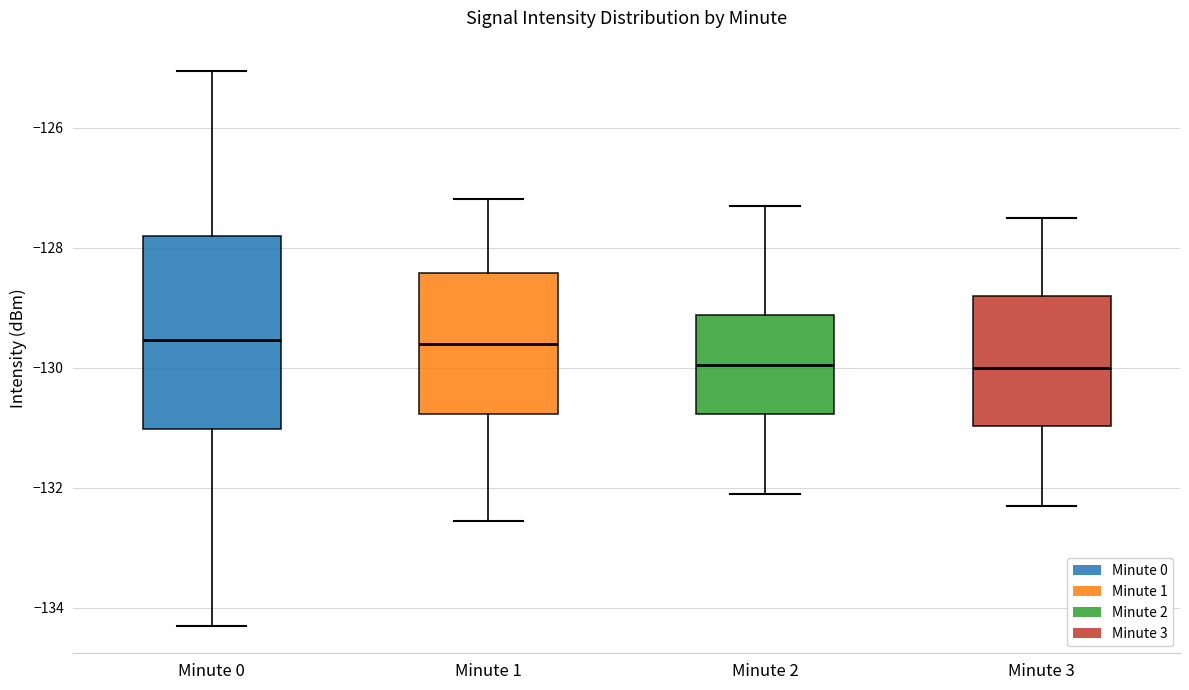

Reading left to right, read every box against the y-axis: the position of its median line, the range the box covers, and the ends of its whiskers. The values are not printed on the chart, so give them approximately, as read against the axis.

Minute 0: median -129.6, box -131.0 to -127.8, whiskers -134.2 to -125.0
Minute 1: median -129.6, box -130.8 to -128.4, whiskers -132.6 to -127.2
Minute 2: median -130.0, box -130.8 to -129.2, whiskers -132.0 to -127.2
Minute 3: median -130.0, box -131.0 to -128.8, whiskers -132.2 to -127.4